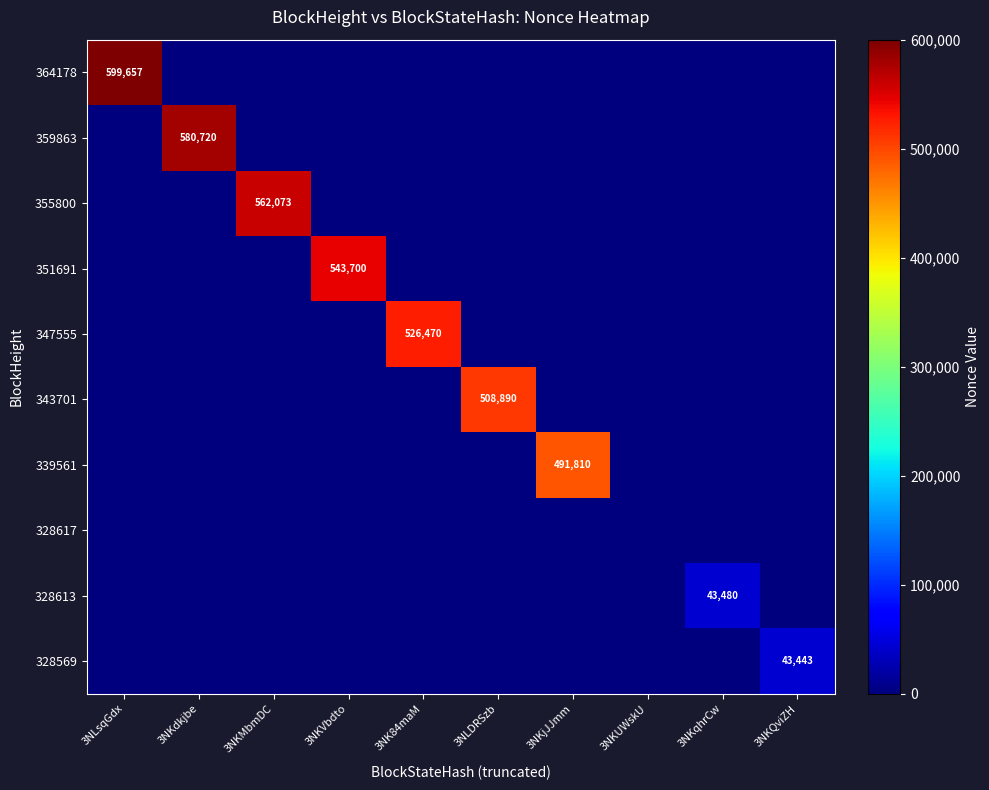

What is the total value across all series at 3NKdkjbe?

580720